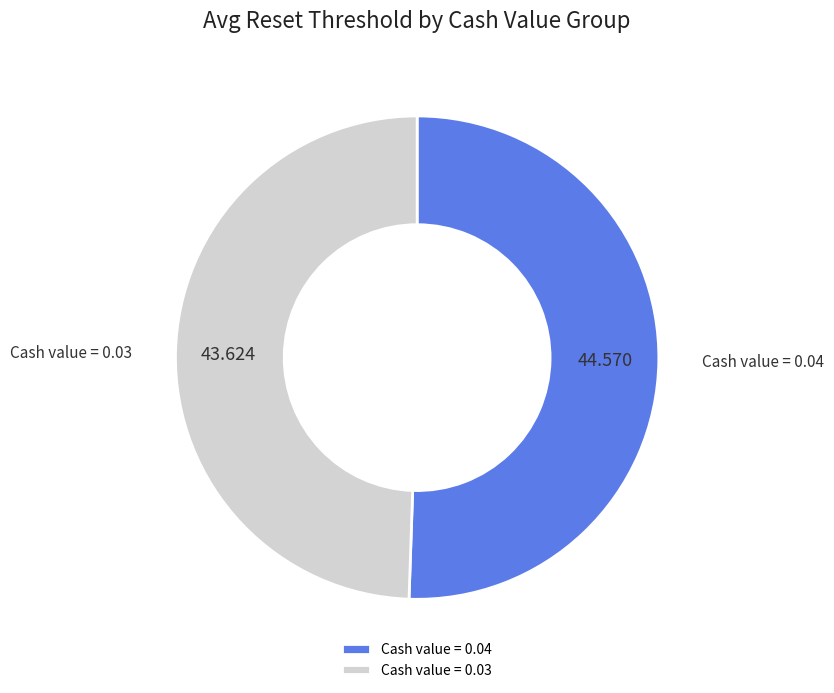

Which category has the biggest portion of the pie?

Cash value = 0.04